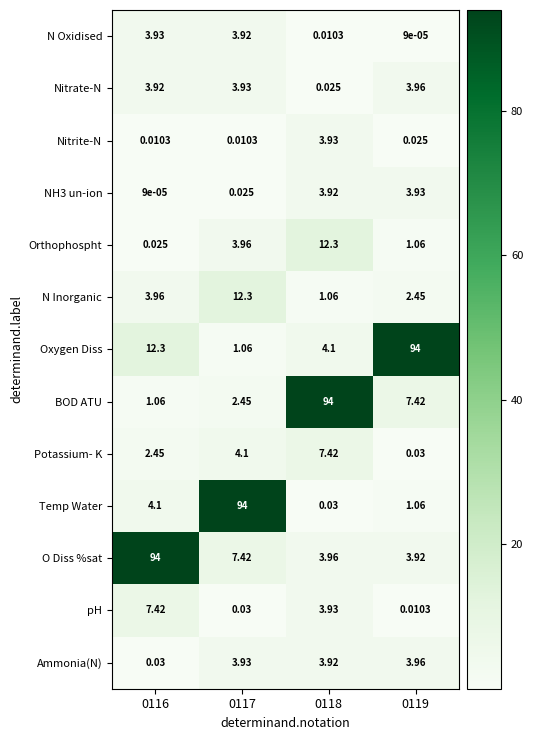

Which series has the largest total across all categories?

Oxygen Diss